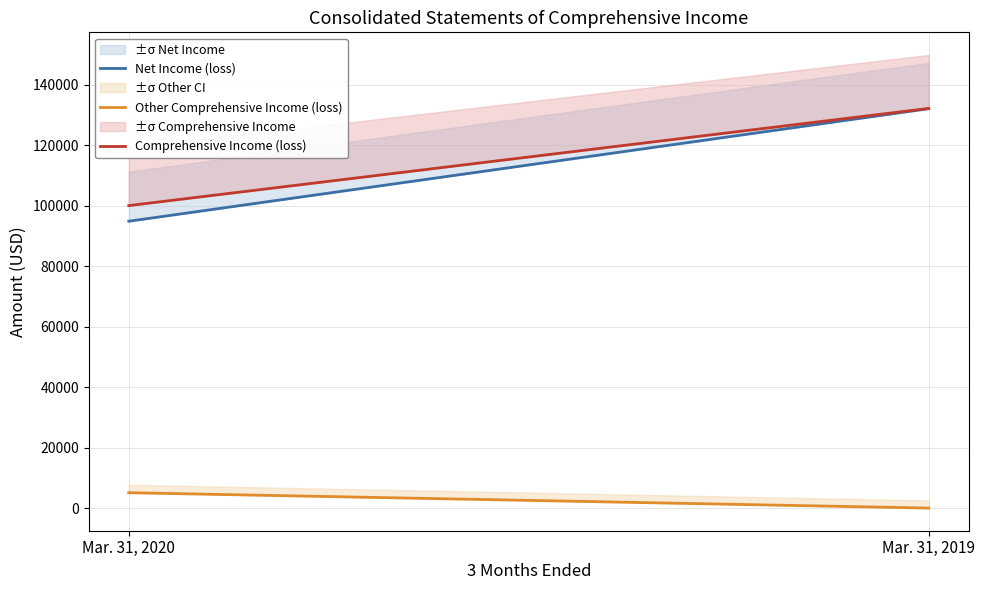

Reading left to right, list all the values displayed in this chart.

Net Income (loss): Mar. 31, 2020=94936	Mar. 31, 2019=132154
Other Comprehensive Income (loss): Mar. 31, 2020=5170	Mar. 31, 2019=92
Comprehensive Income (loss): Mar. 31, 2020=100106	Mar. 31, 2019=132246